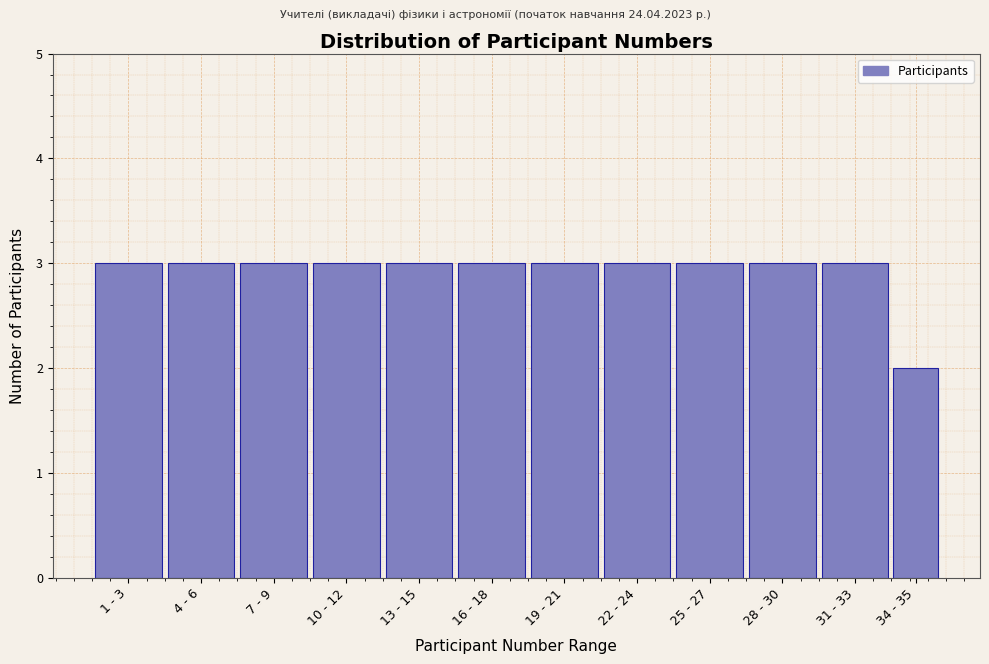

Reading right to left, list all the values displayed in this chart.

34 - 35=2	31 - 33=3	28 - 30=3	25 - 27=3	22 - 24=3	19 - 21=3	16 - 18=3	13 - 15=3	10 - 12=3	7 - 9=3	4 - 6=3	1 - 3=3